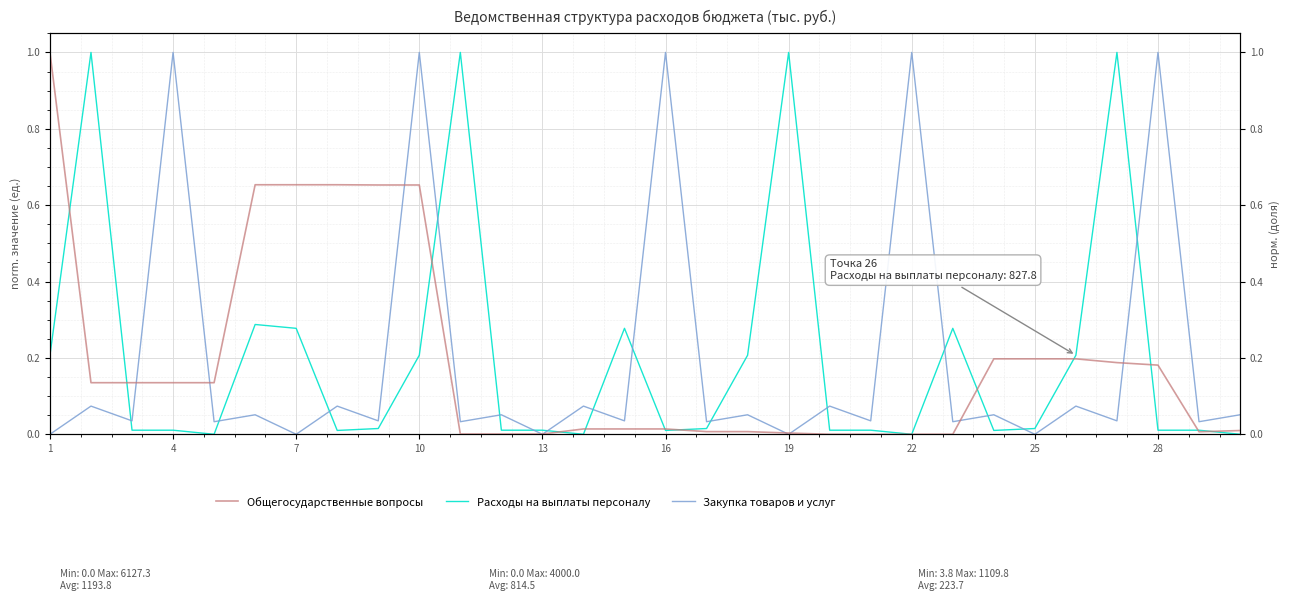

How many values in the Закупка товаров и услуг series exceed 0?

25